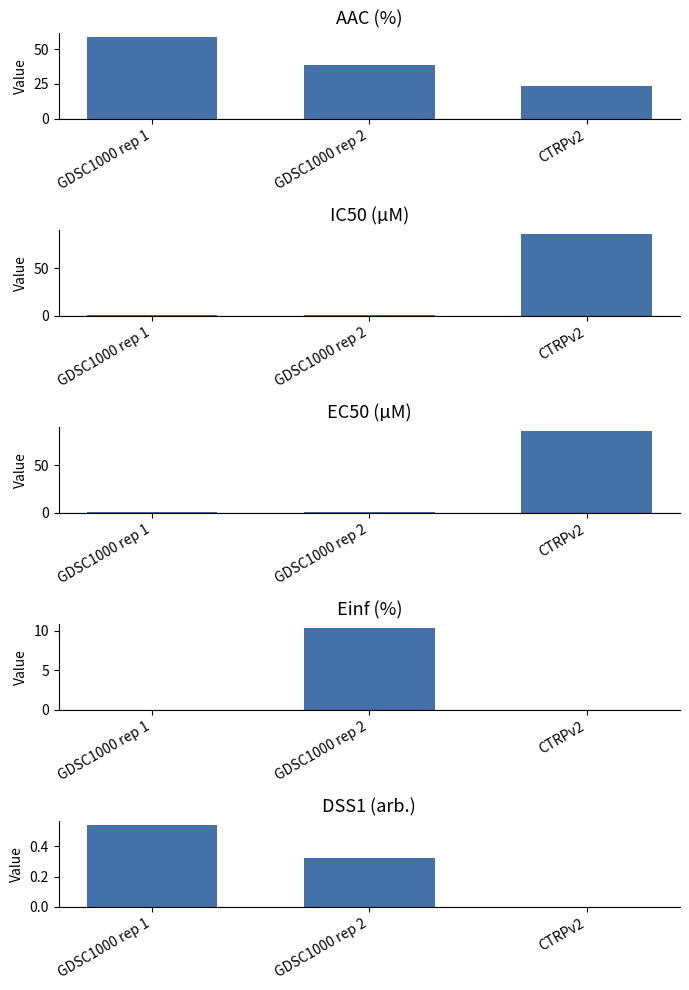

Where is IC50 (µM) nearest to the value 43?

GDSC1000 rep 2